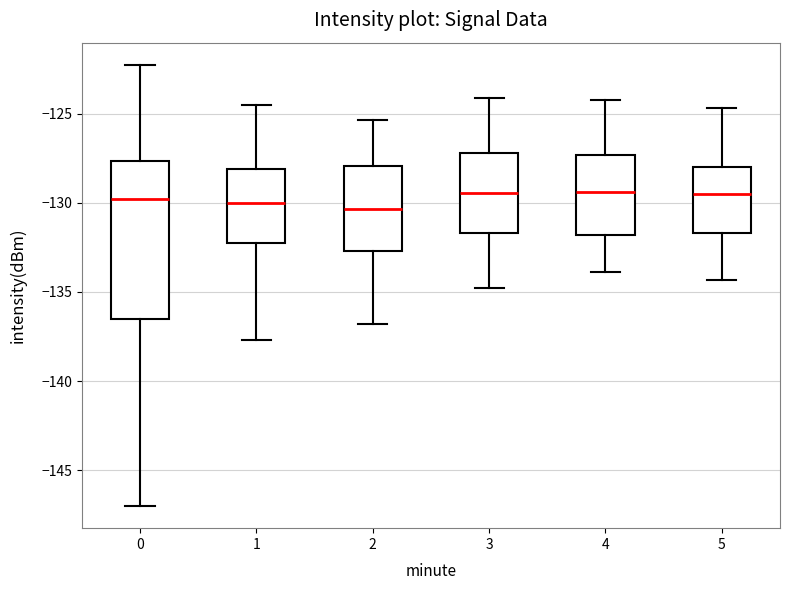

Reading left to right, read every box against the y-axis: the position of its median line, the range the box covers, and the ends of its whiskers. The values are not printed on the chart, so give them approximately, as read against the axis.

0: median -130.0, box -136.5 to -127.5, whiskers -147.0 to -122.5
1: median -130.0, box -132.5 to -128.0, whiskers -137.5 to -124.5
2: median -130.5, box -132.5 to -128.0, whiskers -137.0 to -125.5
3: median -129.5, box -131.5 to -127.0, whiskers -135.0 to -124.0
4: median -129.5, box -132.0 to -127.5, whiskers -134.0 to -124.0
5: median -129.5, box -131.5 to -128.0, whiskers -134.5 to -124.5